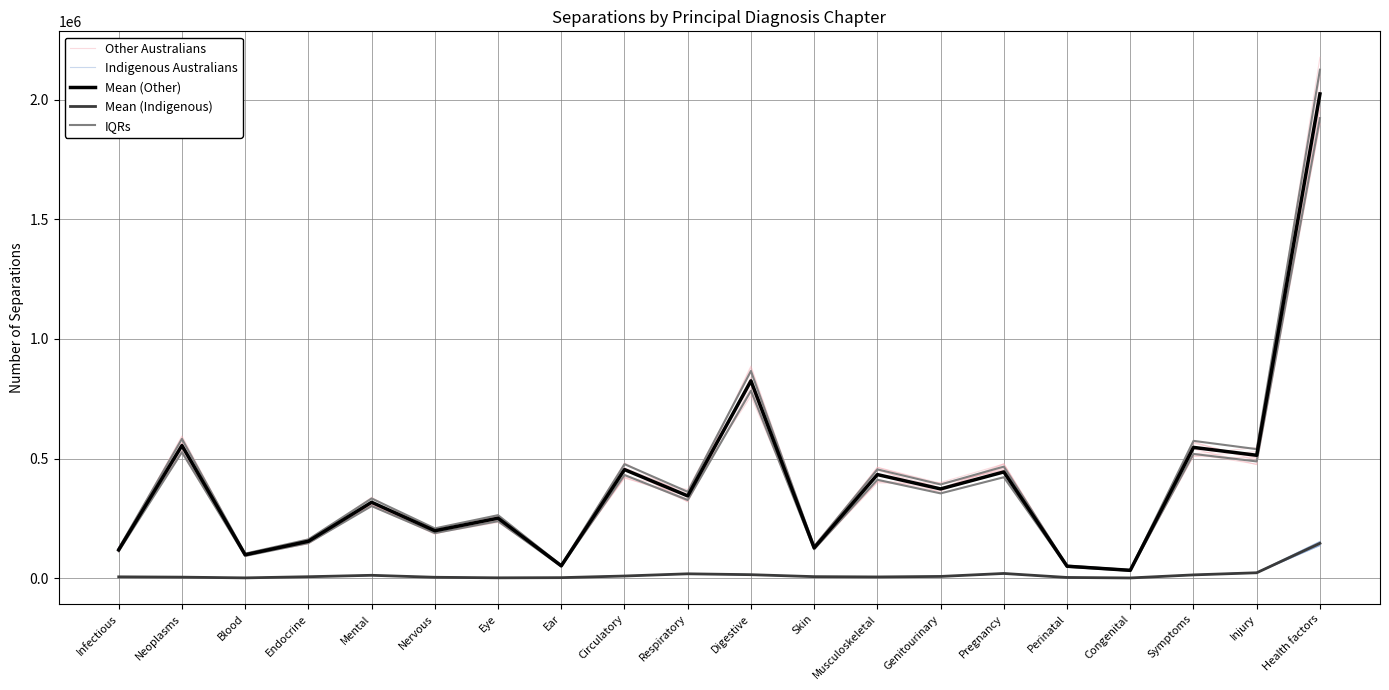

At which category does the chart reach its minimum across all series?

Congenital